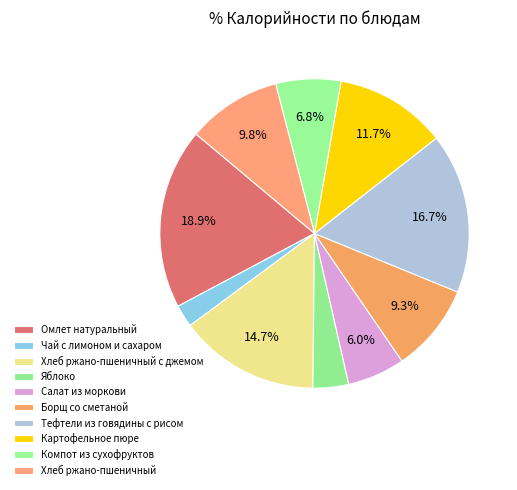

How many slices are in this pie chart?

10